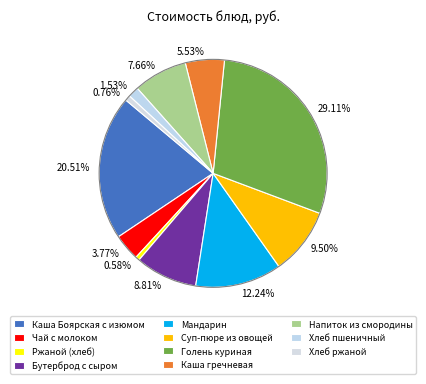

What percentage is NOT represented by Хлеб пшеничный?

98.5%